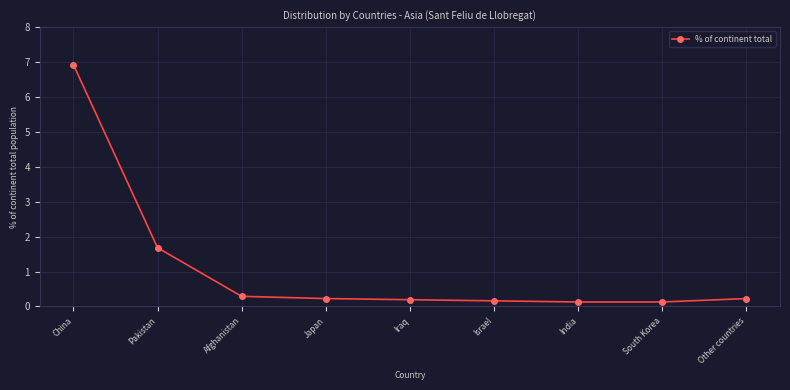

What is the difference between the maximum and second lowest values?

6.8